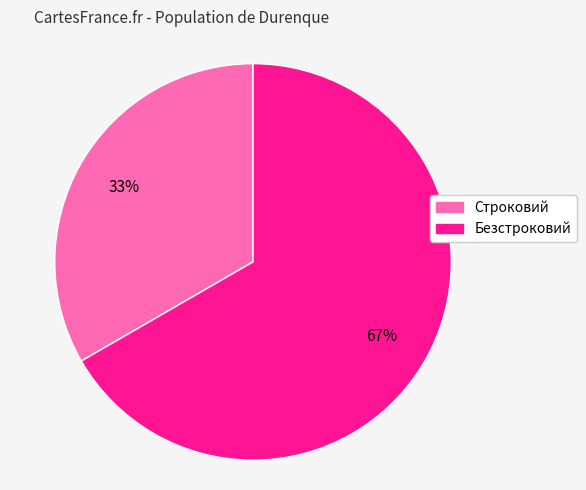

Rank the categories by value from lowest to highest.

Строковий, Безстроковий